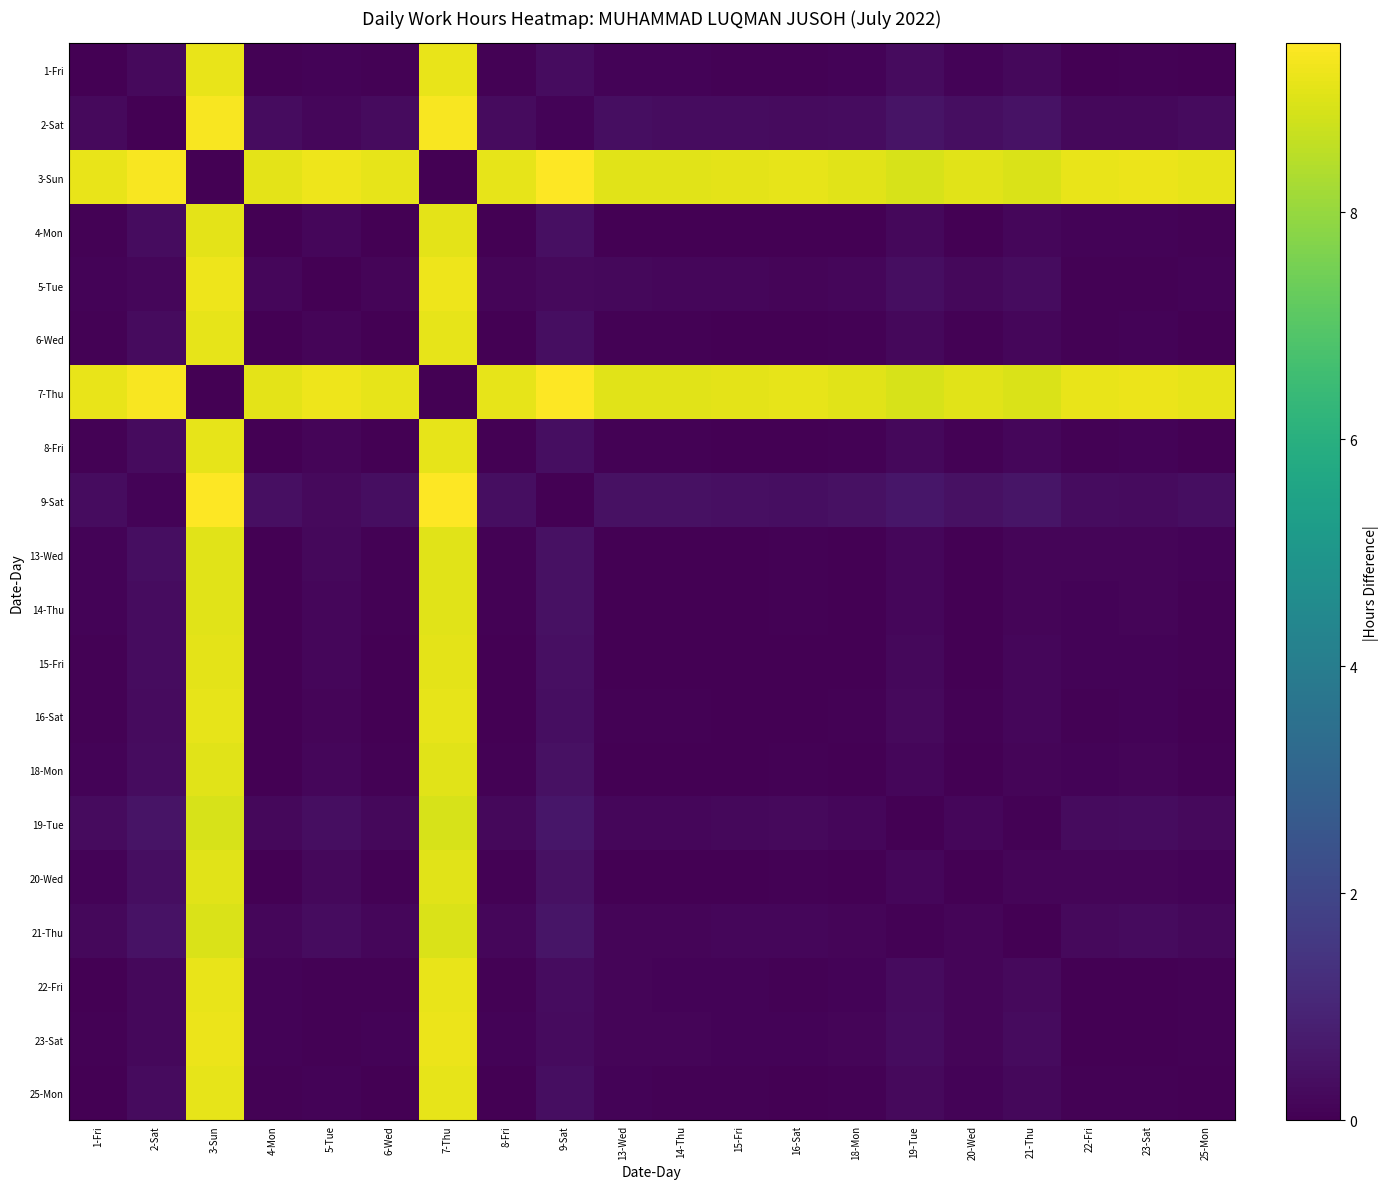

What is the total value across all series at 13-Wed?

20.1